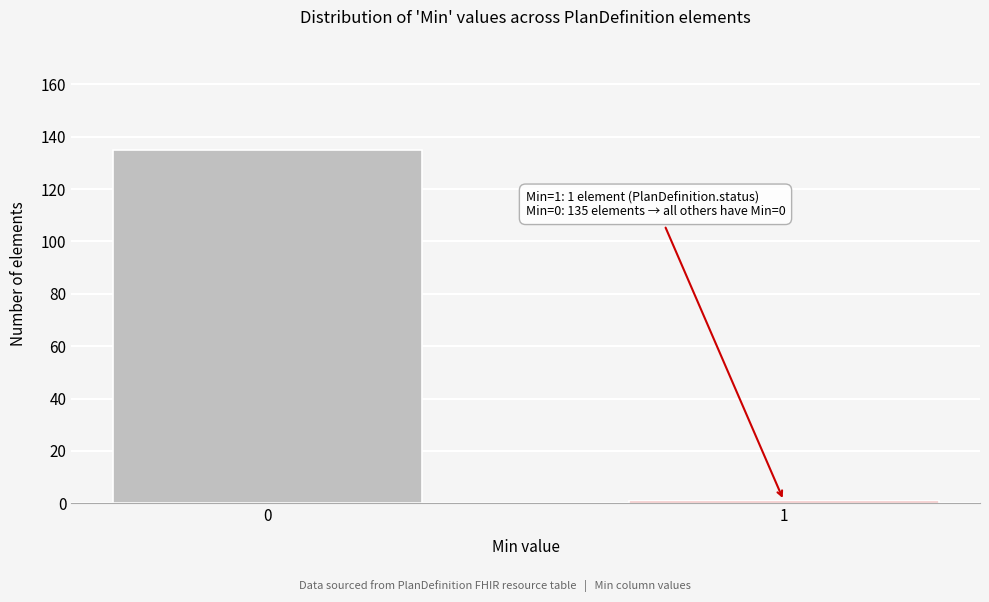

Reading left to right, list all the values displayed in this chart.

0=135	1=1